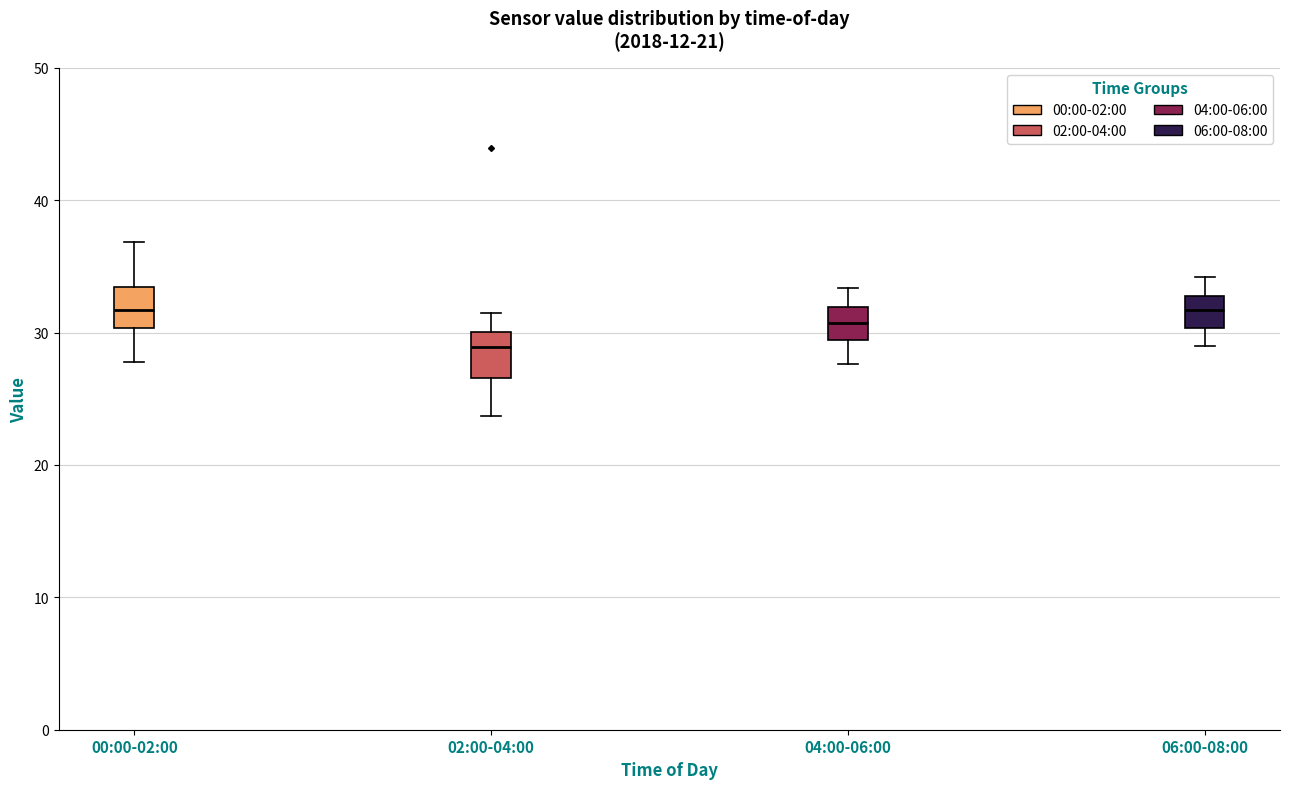

Reading left to right, transcribe this box plot: for each box, give where its median line is, the range the box spans, and where its two whiskers end, as read against the y-axis. The values are not printed on the chart, so give them approximately, as read against the axis.

00:00-02:00: median 32, box 30 to 33, whiskers 28 to 37
02:00-04:00: median 29, box 27 to 30, whiskers 24 to 31
04:00-06:00: median 31, box 29 to 32, whiskers 28 to 33
06:00-08:00: median 32, box 30 to 33, whiskers 29 to 34